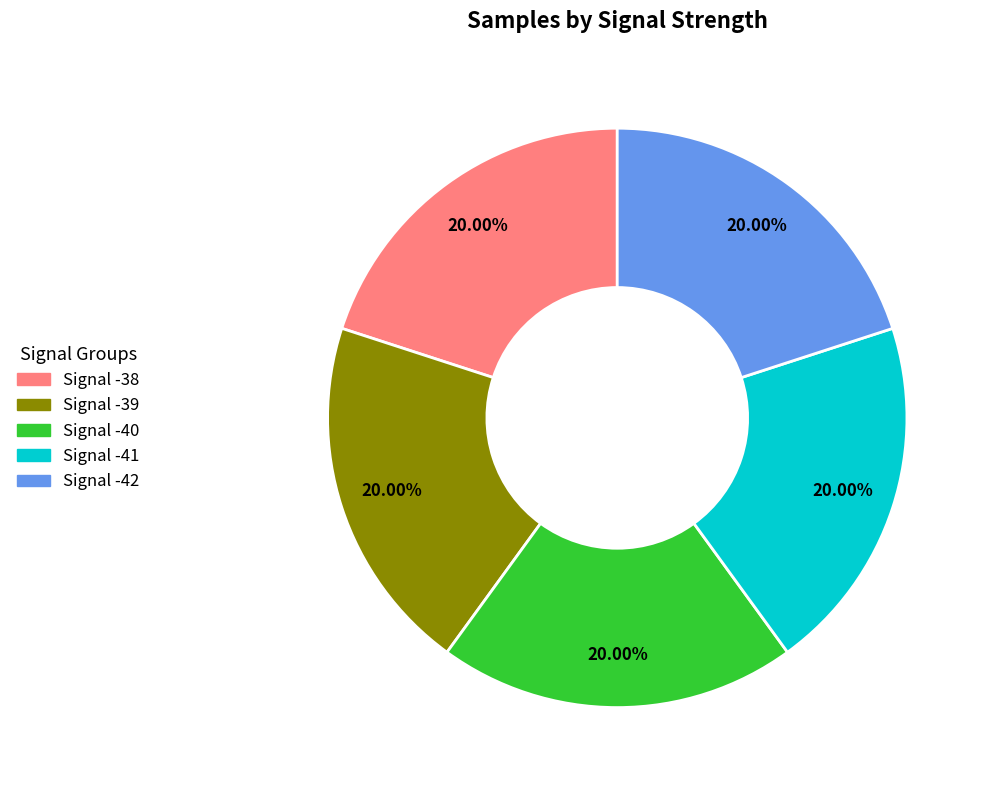

What is the ratio of the value at Signal -42 to the value at Signal -40?

1.0